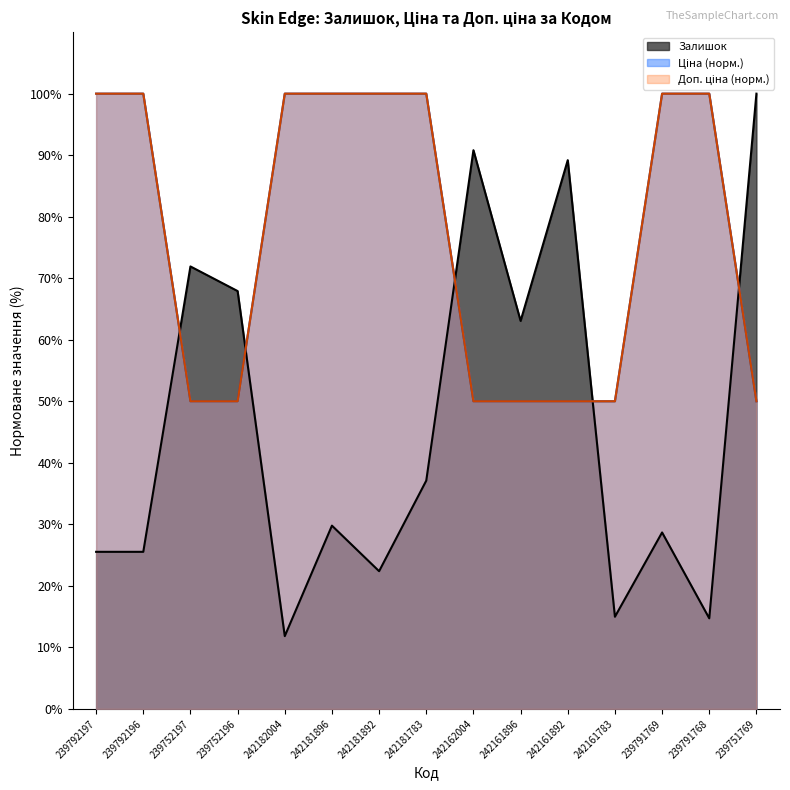

What is the sum of the Залишок values at 239791769 and 242161892?

117.9